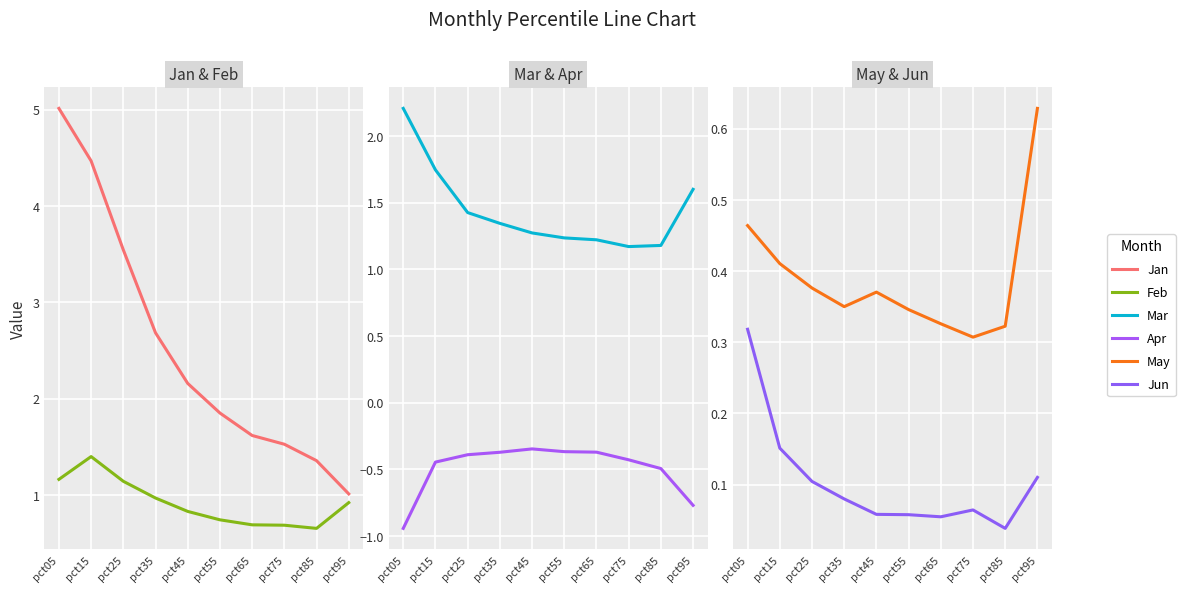

Which category has the lowest value across all series?

pct05